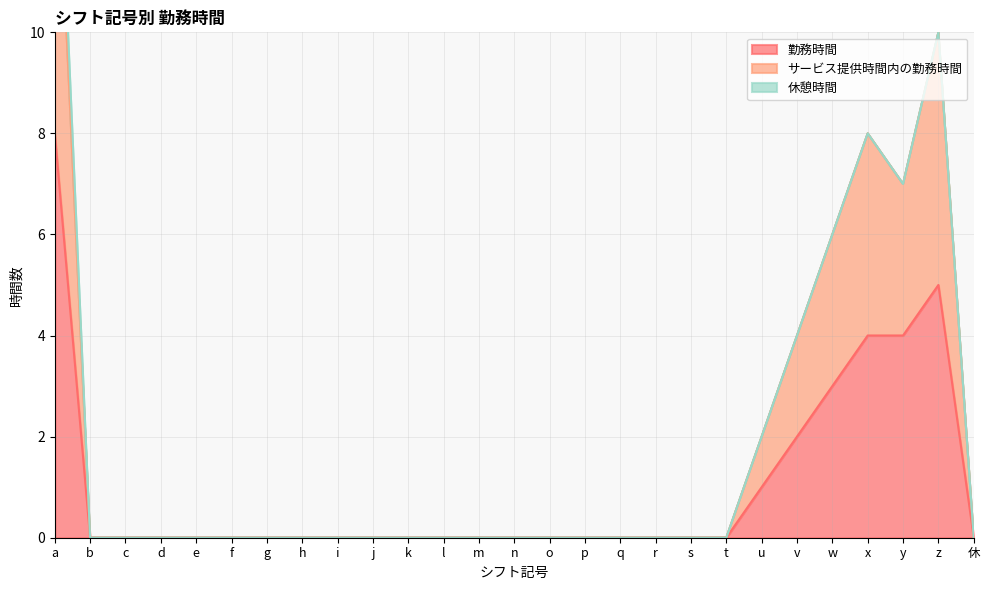

What is the average value of the 勤務時間 series?

1